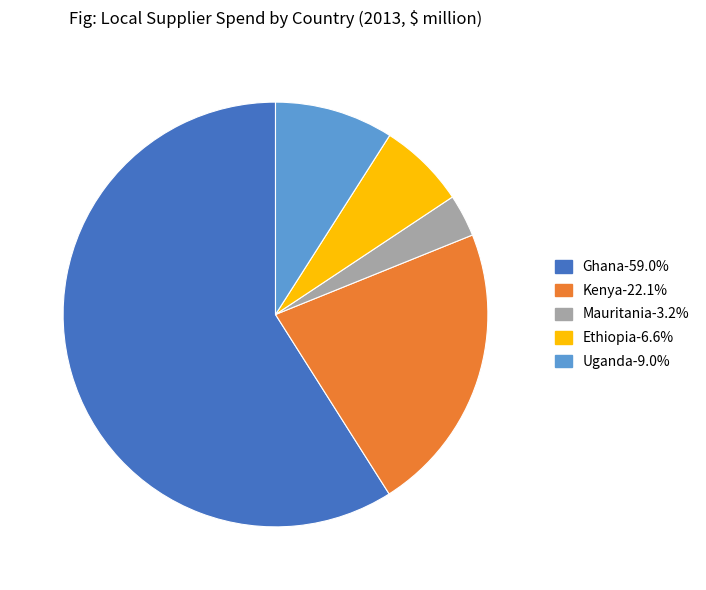

What is the largest slice in the pie chart?

Ghana